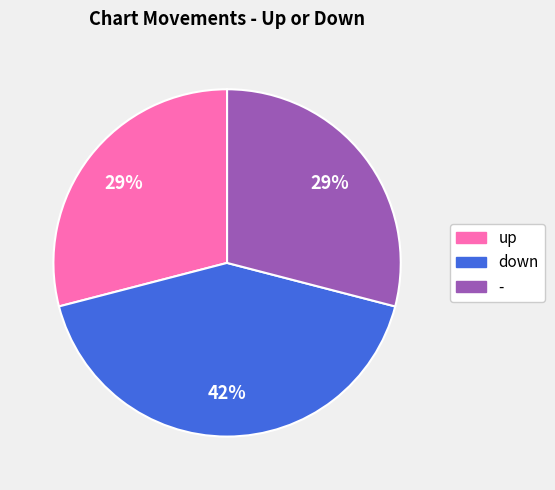

Approximately how many times larger is the value at down compared to -?

1.4